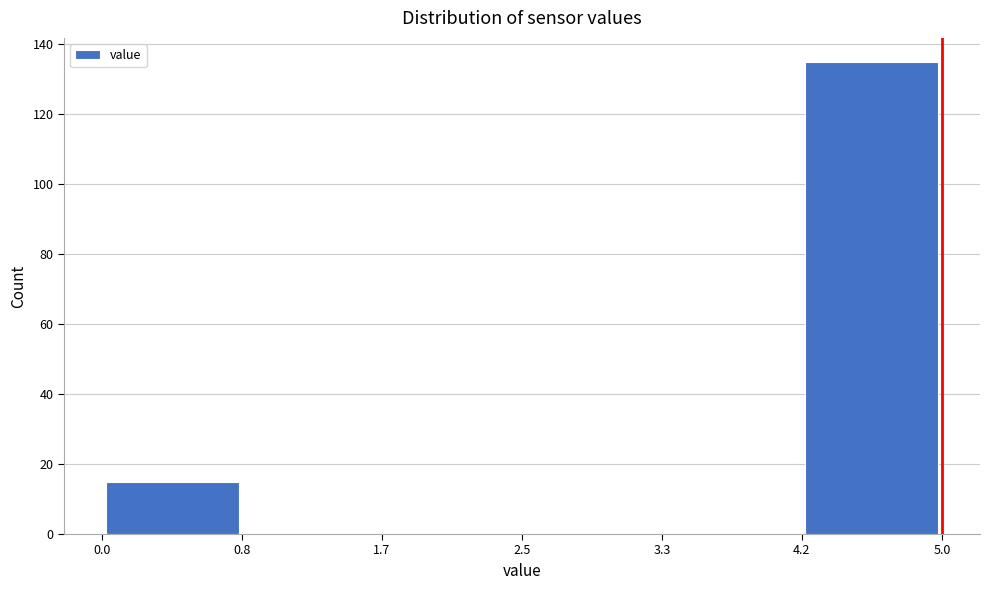

What is the height of the bar covering 4.2 to 5.0 on the x-axis? The values are not printed on the chart, so give them approximately, as read against the axis.

136